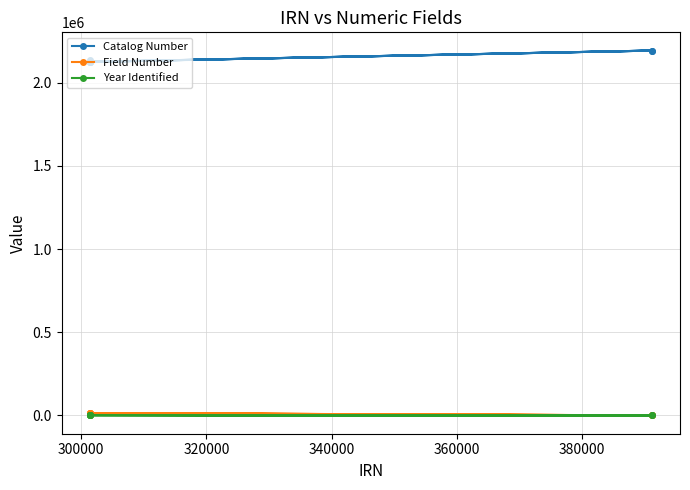

Does the chart display data point markers on the line(s)?

Yes